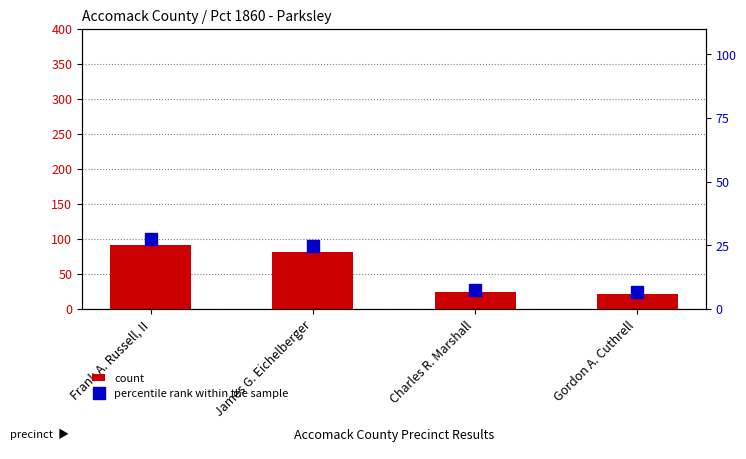

What is the lowest value of the count series?

22.0